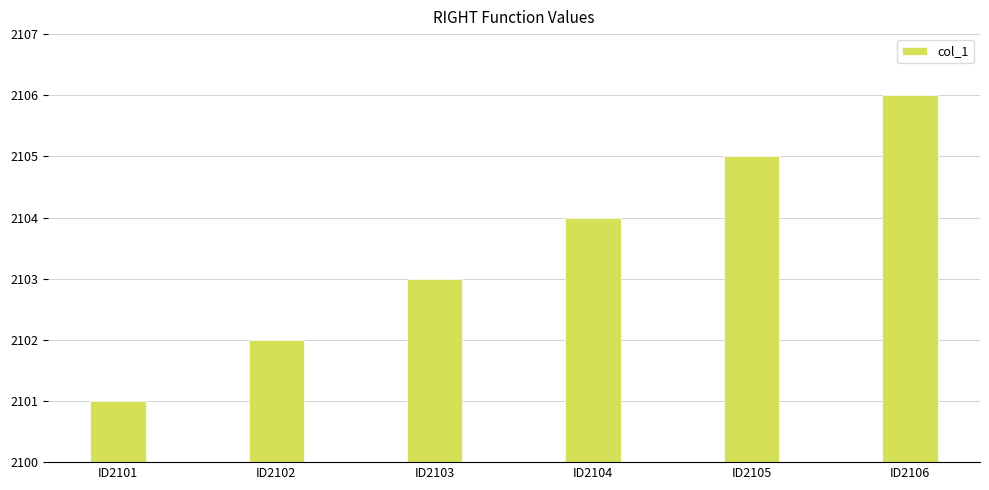

Count the values in the range 2102 to 2105.

4